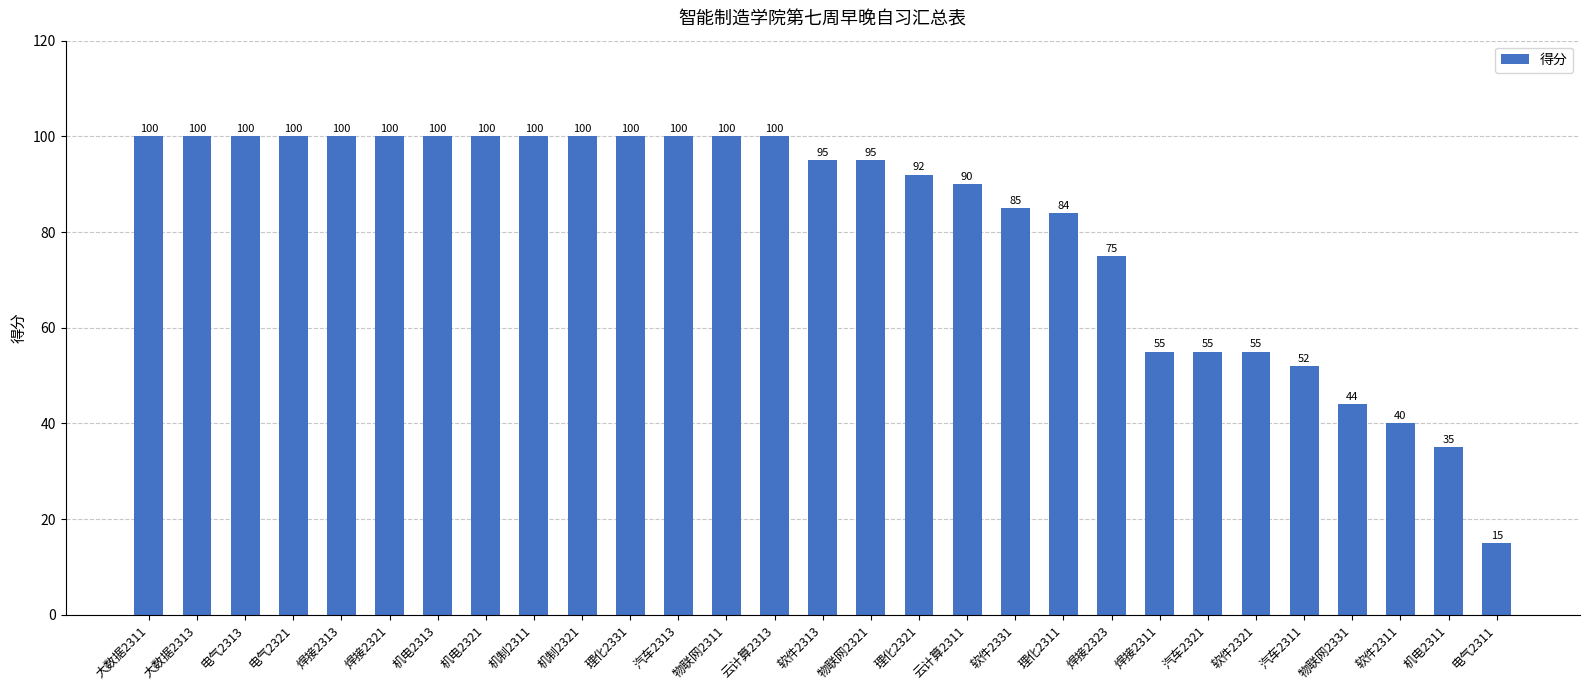

What is the average value?

82